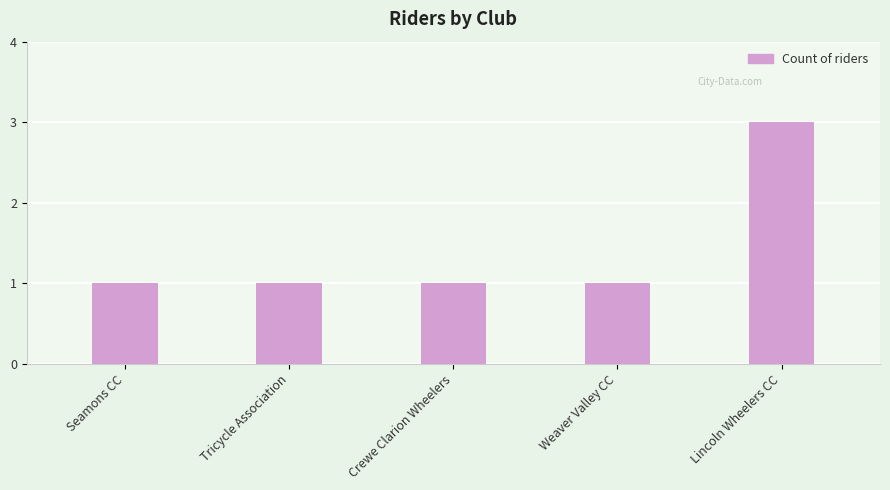

The value at Seamons CC is 1. True or false?

True